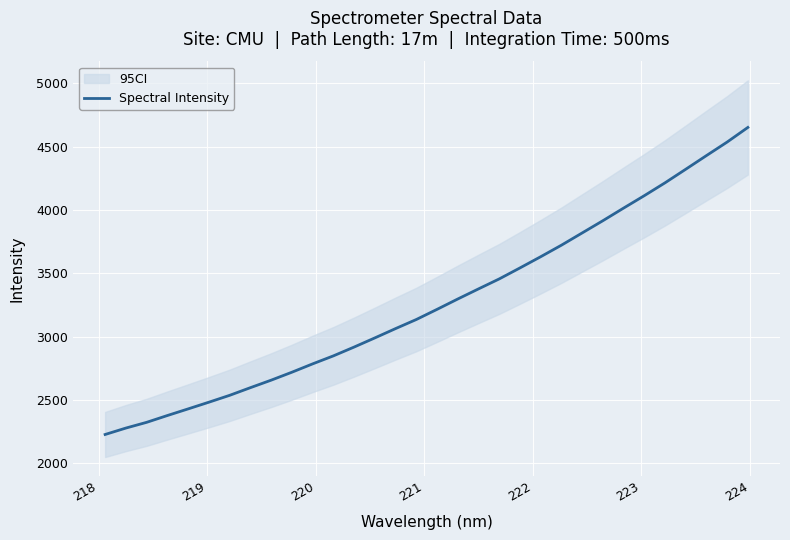

What is the maximum value for Spectral Intensity?

4652.9